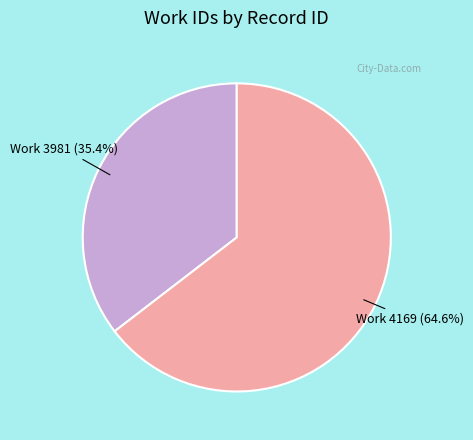

Does any single category account for the majority?

Yes